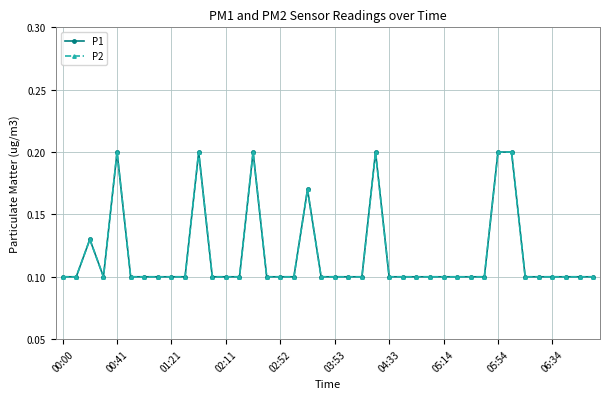

Does the chart have visible grid lines?

Yes